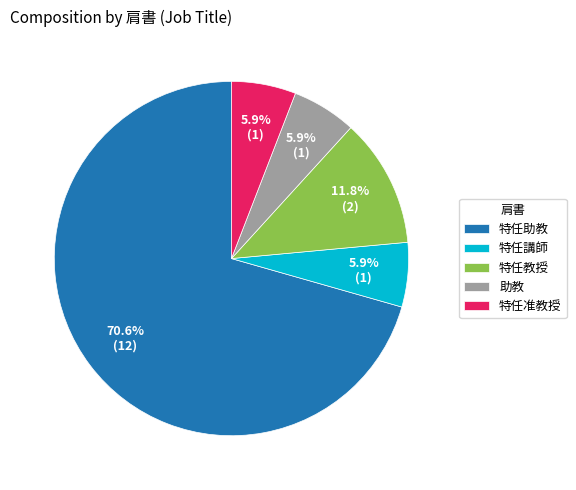

True or false: 助教 accounts for 1% of the total.

False